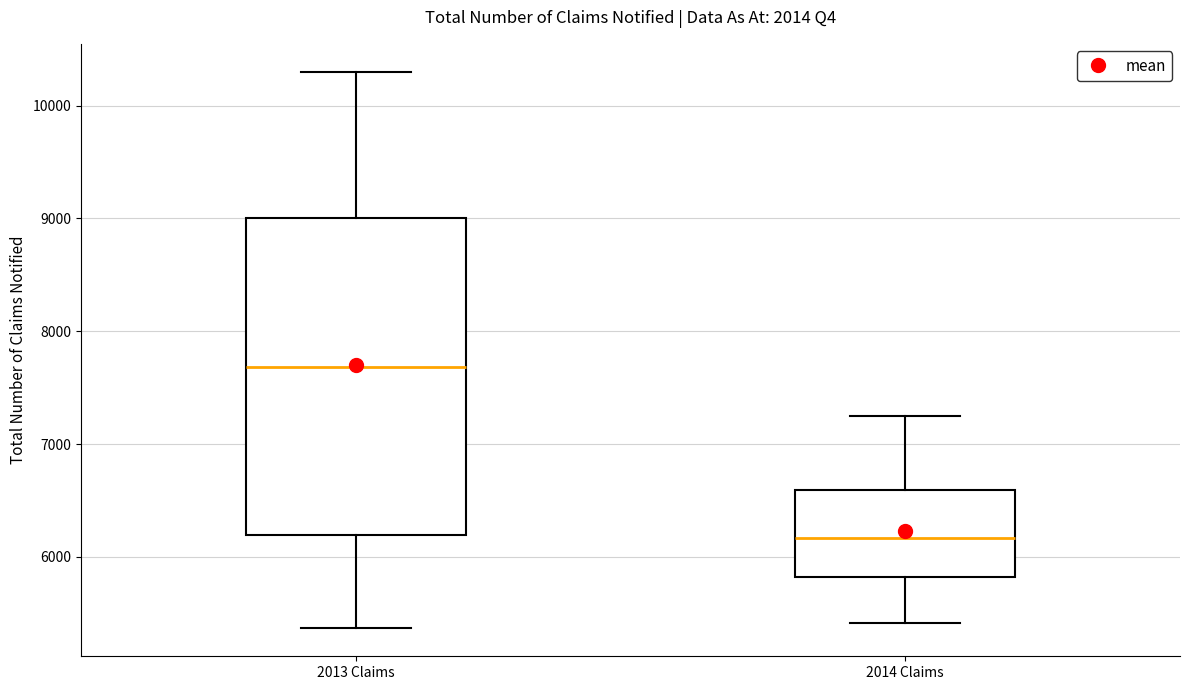

Which box's median line is the highest?

2013 Claims